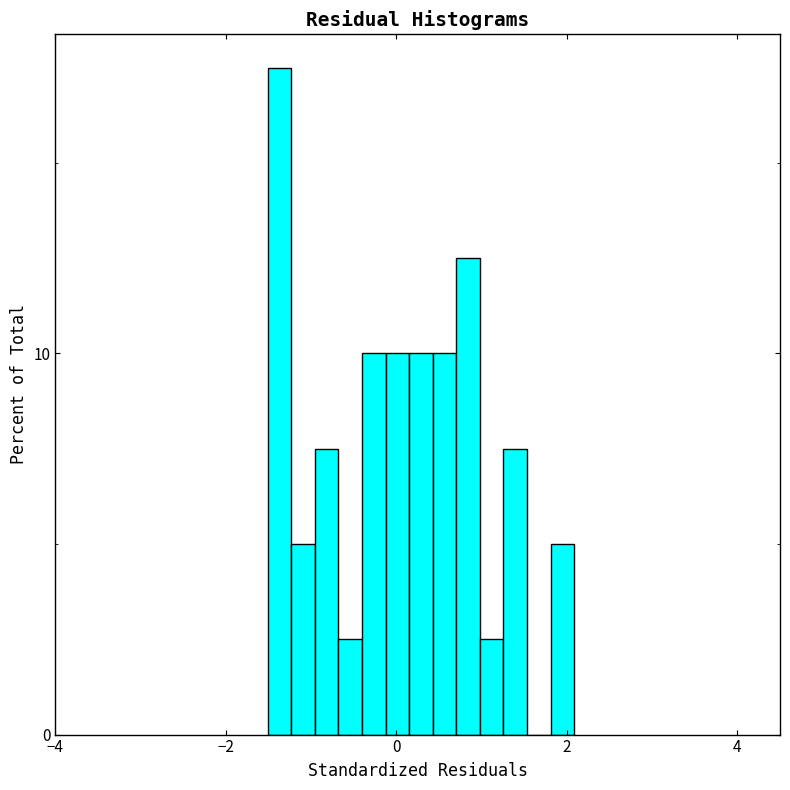

Around what value on the x-axis is the tallest bar? Give the approximate position of its centre, as read against the axis.

-1.4